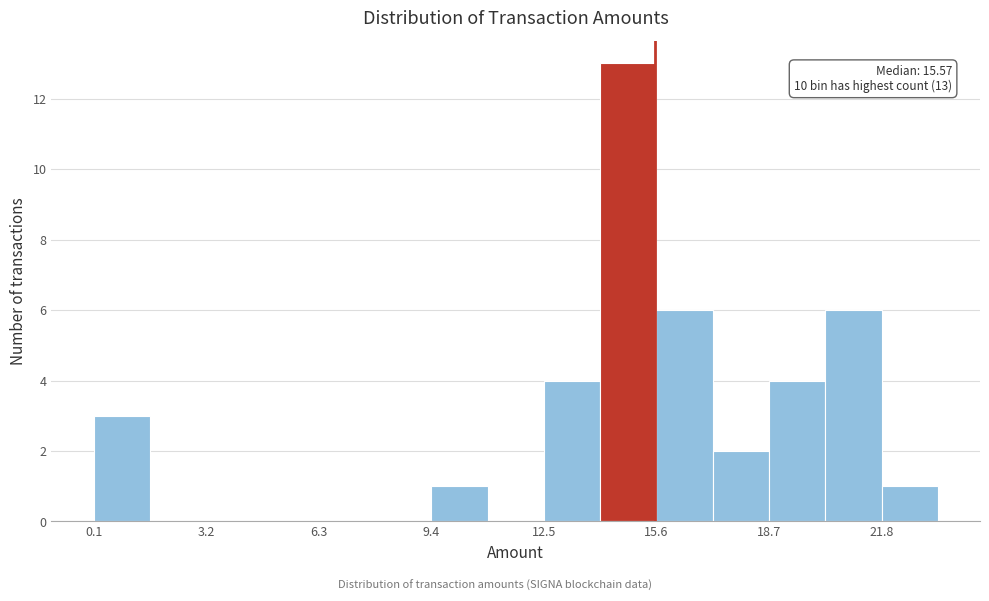

Around what value on the x-axis is the tallest bar? Give the approximate position of its centre, as read against the axis.

15.0